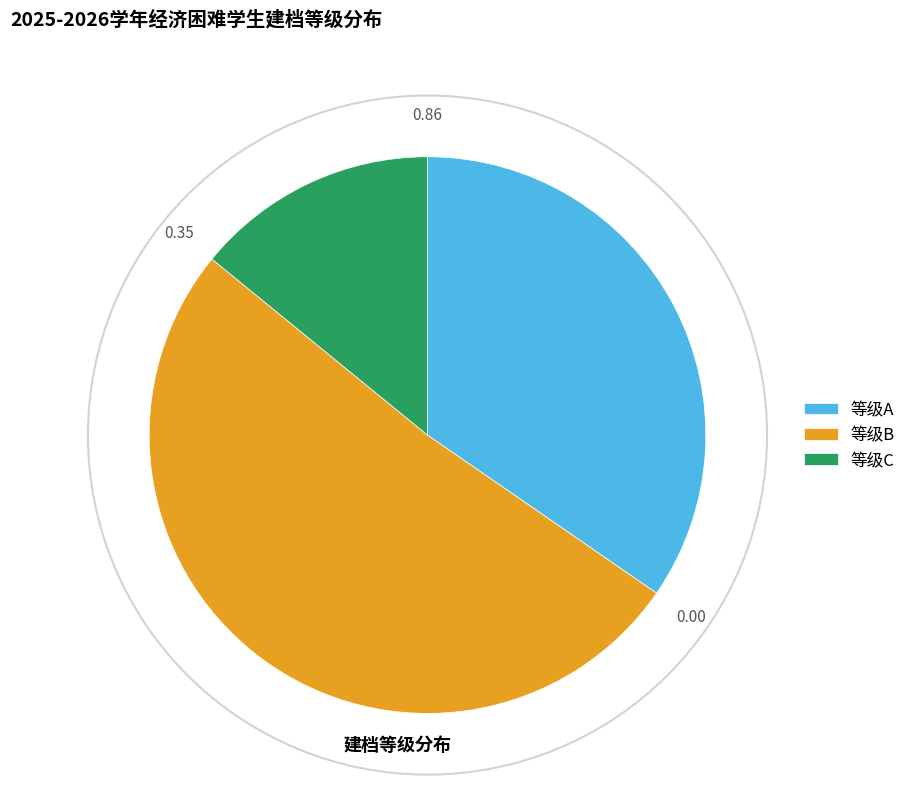

Count the number of slices in the pie.

3